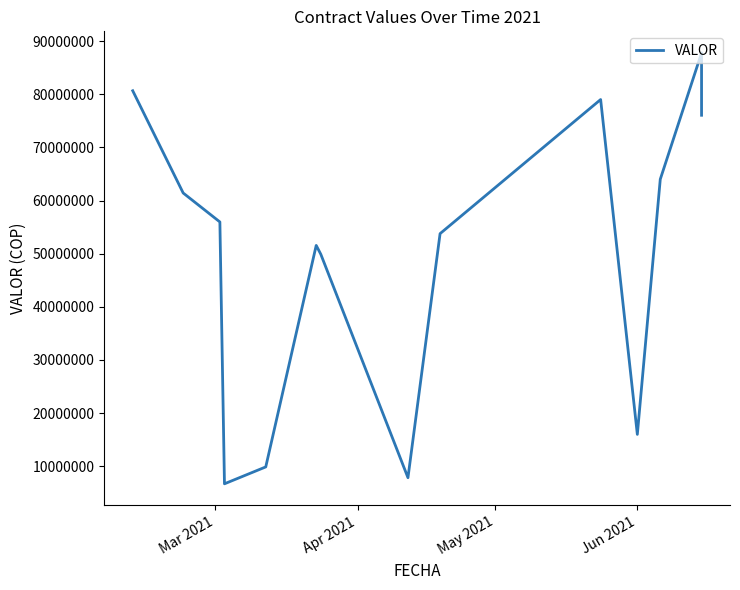

True or false: the data shows 14948799 at 4.

False